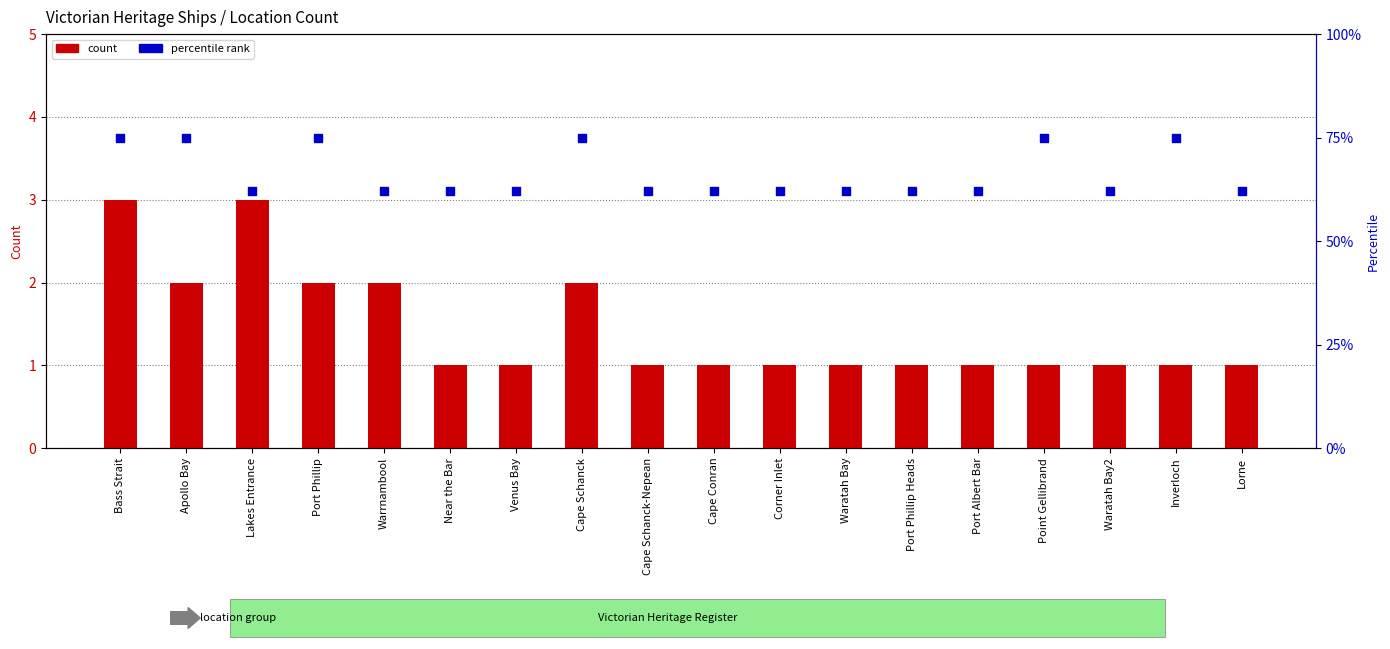

What is the total value across all series at Port Phillip?

77